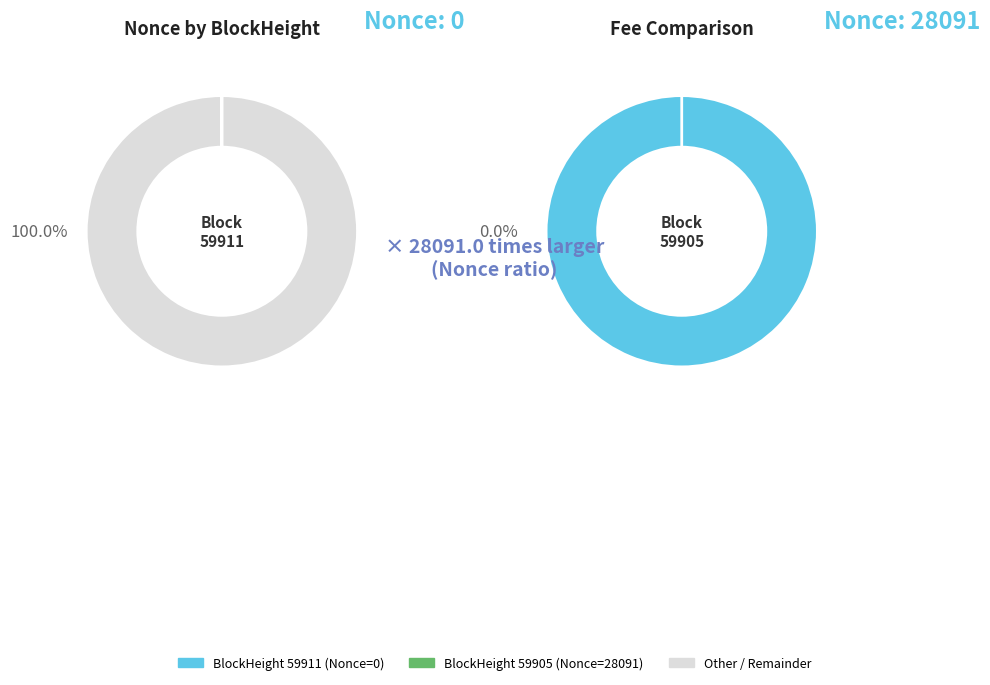

Count the number of slices in the pie.

2